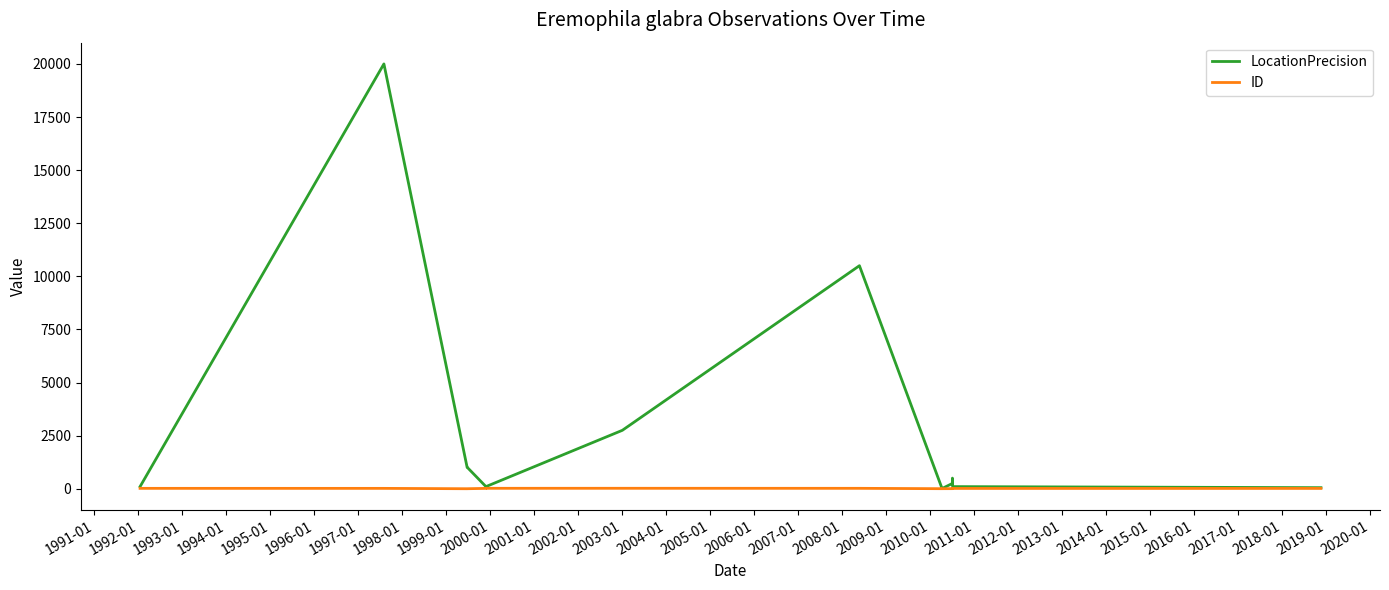

What is the sum of all LocationPrecision values?

38218